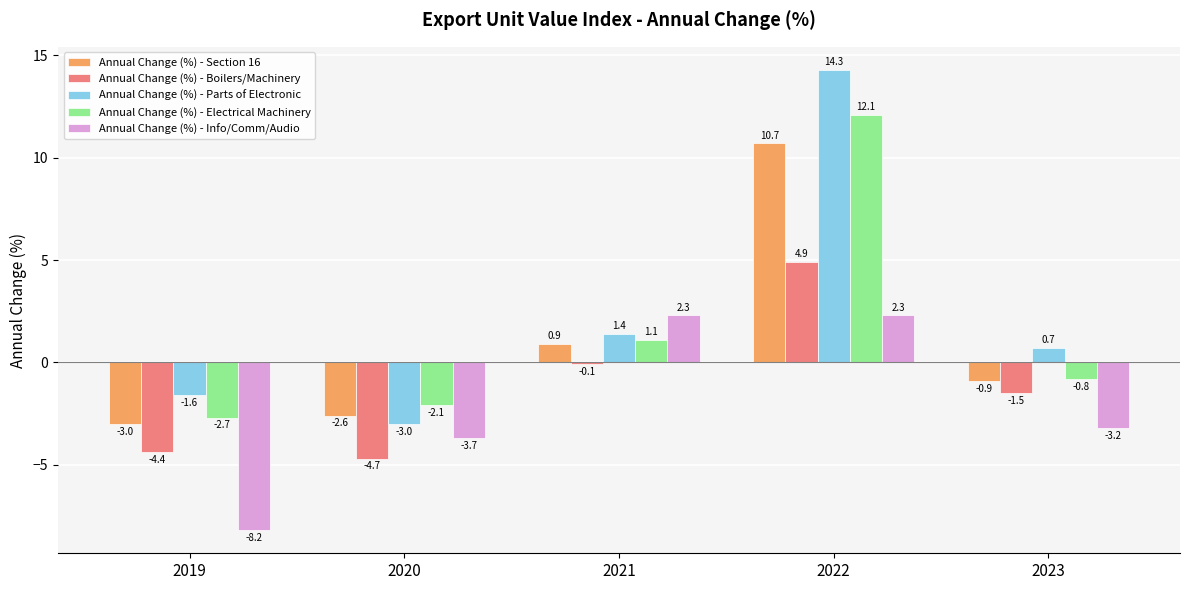

What is the value of the Annual Change (%) - Parts of Electronic bar at the 4th from the left?

14.3